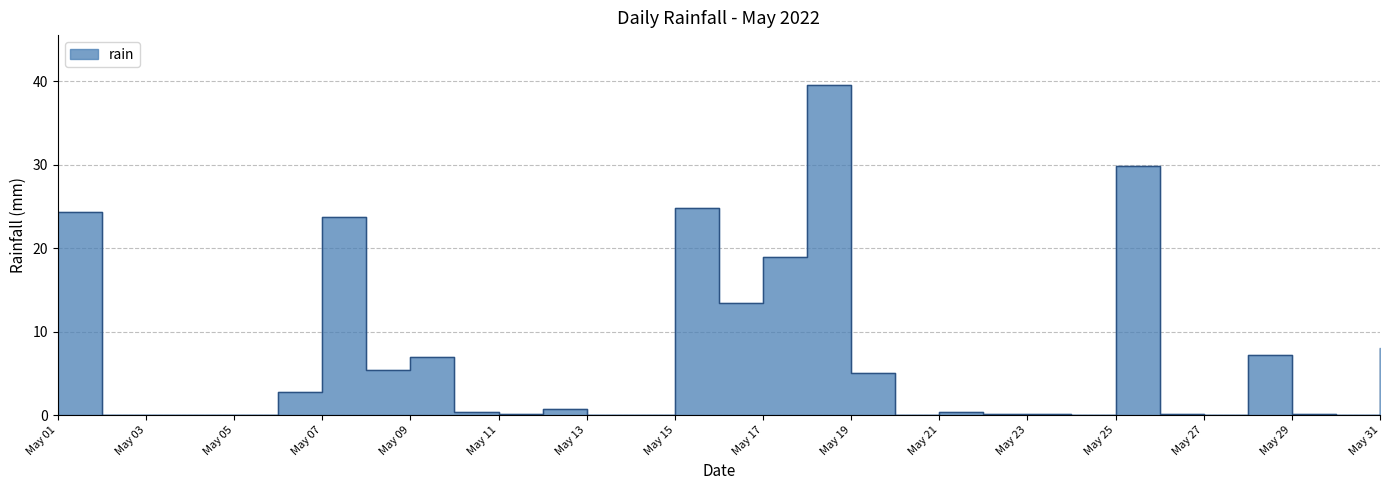

What is the sum of all values?

212.8